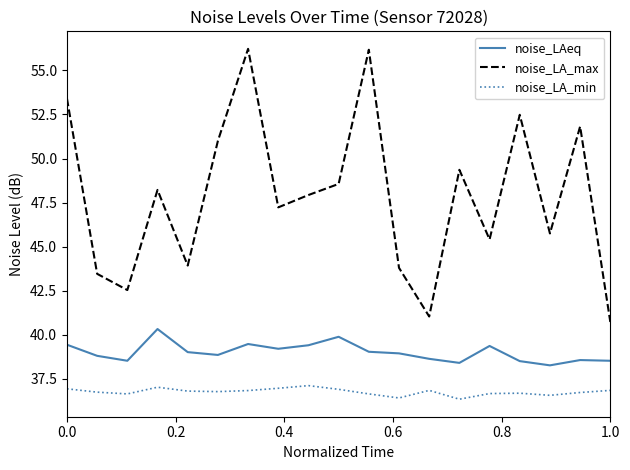

How many lines are shown in the chart?

3